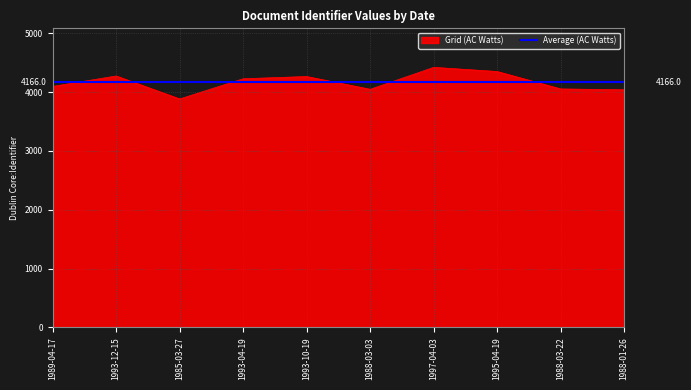

Where is the first local minimum?

1985-03-27